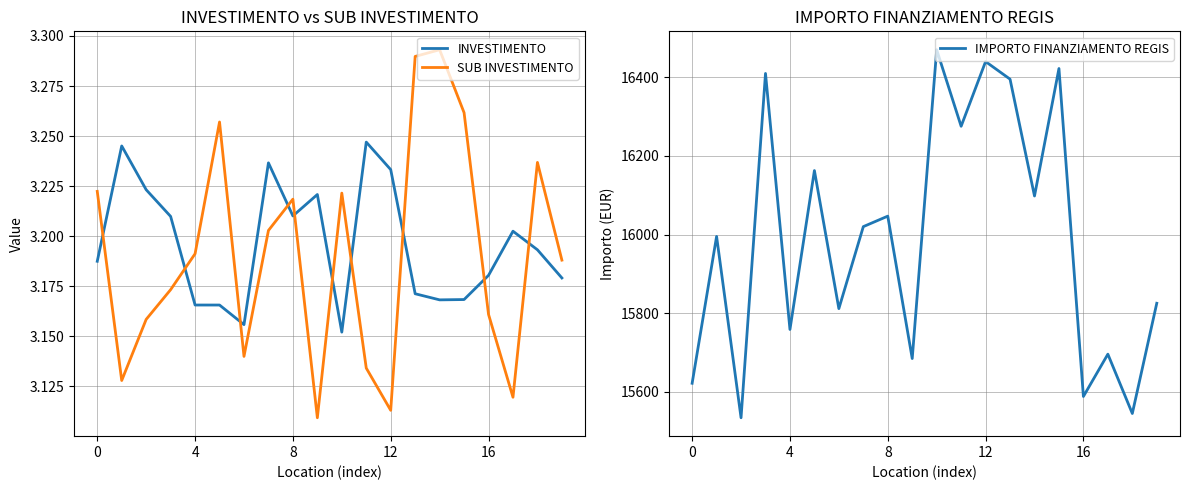

Where is INVESTIMENTO nearest to the value 3?

10